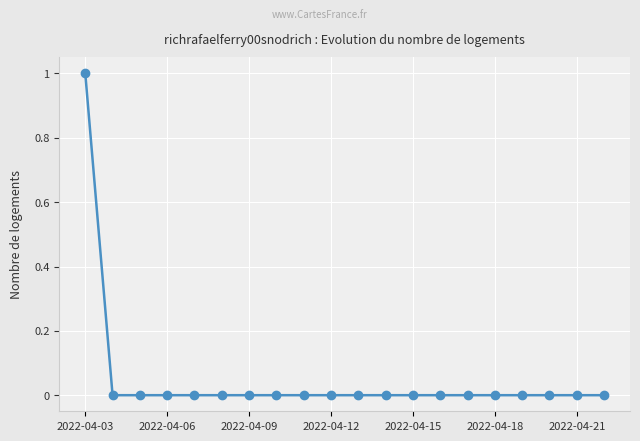

Reading left to right, transcribe all the data shown in this chart.

1	0	0	0	0	0	0	0	0	0	0	0	0	0	0	0	0	0	0	0